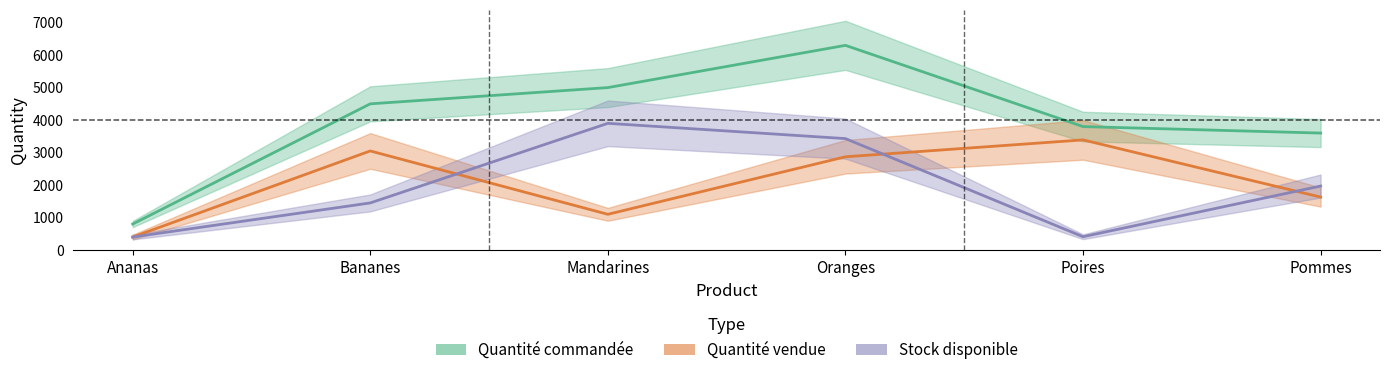

Reading left to right, extract all data points from this chart.

Quantité commandée: 800	4500	5000	6300	3800	3600
Quantité vendue: 400	3050	1100	2870	3390	1630
Stock disponible: 400	1450	3900	3430	410	1970